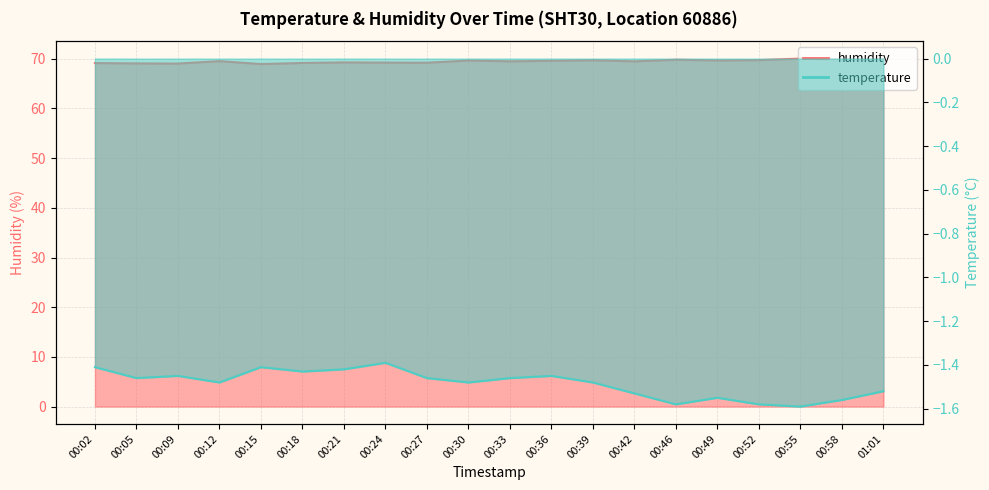

What position from the left is 00:49?

16